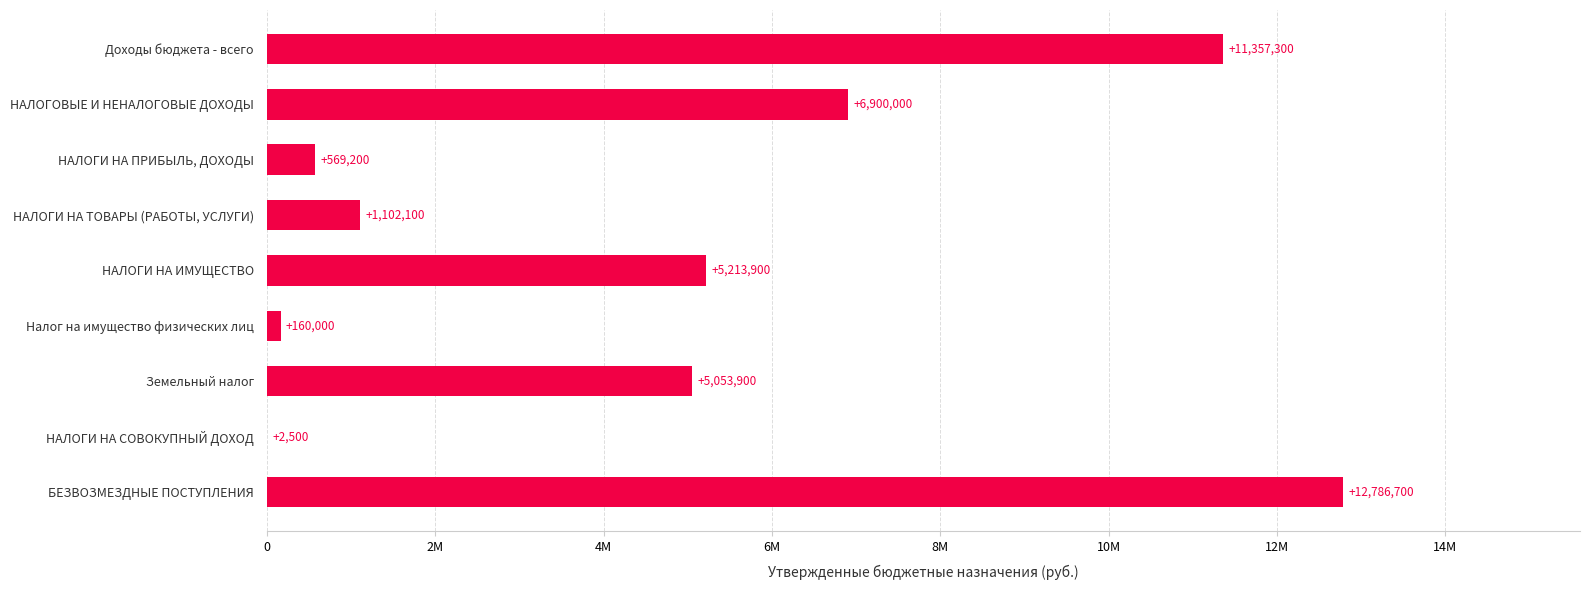

Are the bars horizontal?

Yes